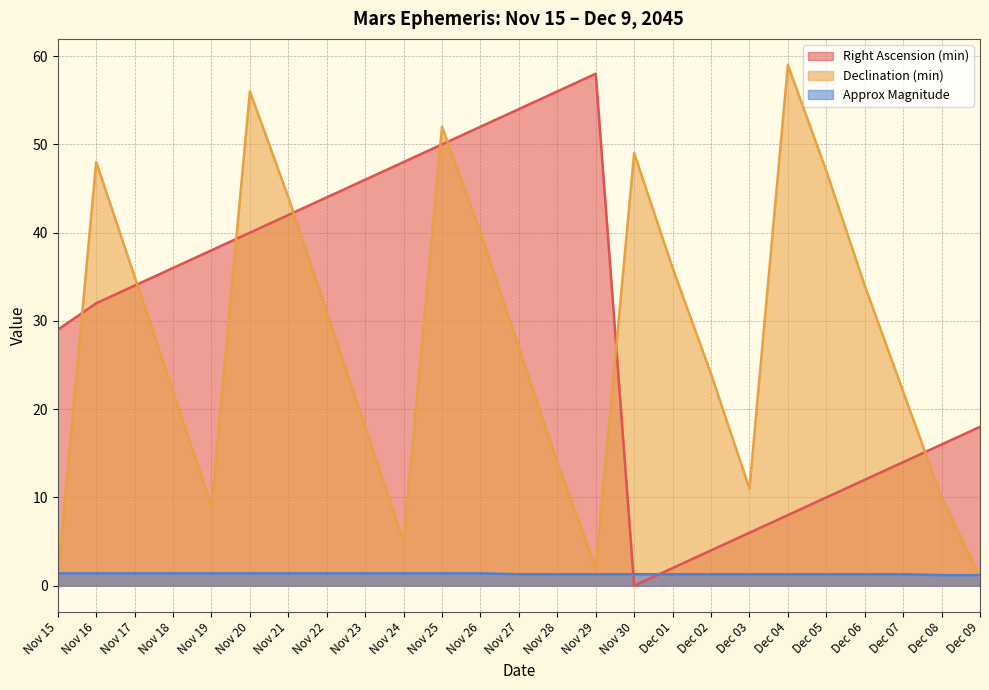

At which label does Right Ascension (min) reach its peak?

Nov 29